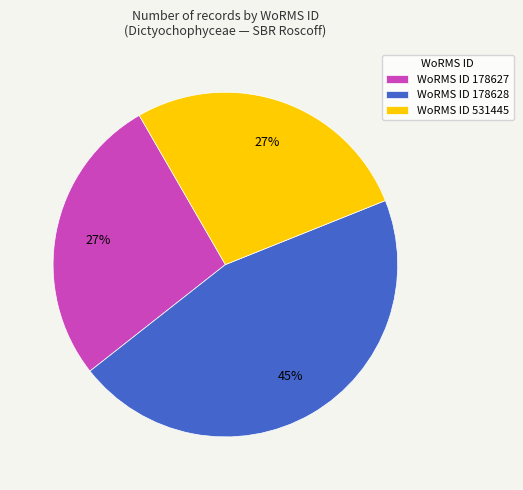

Is there a majority slice in this chart?

No